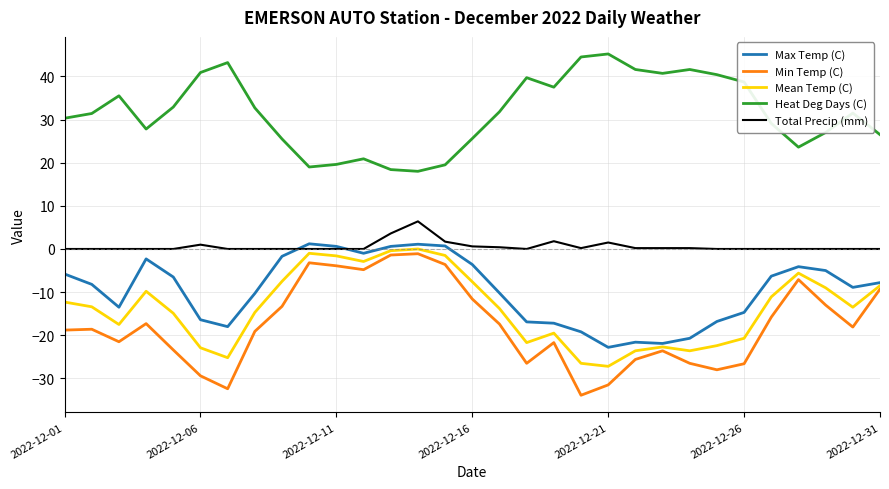

Which series has the largest total across all categories?

Heat Deg Days (C)